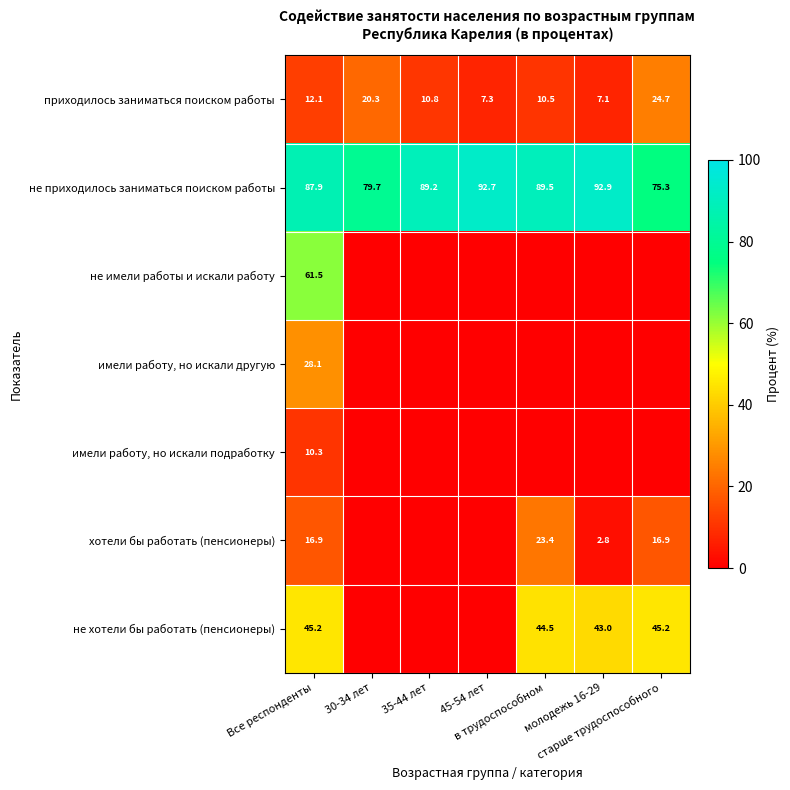

What is the difference between the maximum and minimum values in the приходилось заниматься поиском работы series?

17.6